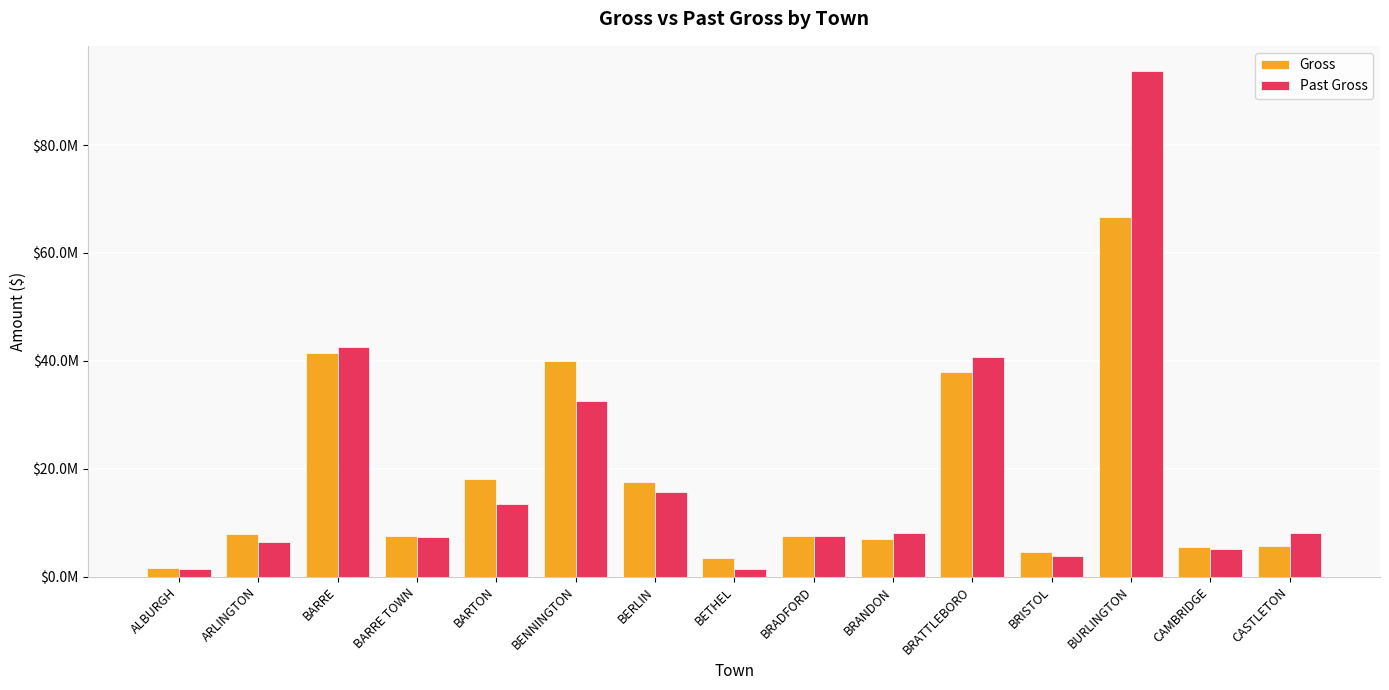

Reading left to right, what are all the values shown in this chart?

Gross: ALBURGH=1631399.9	ARLINGTON=7846250.2	BARRE=41400740.4	BARRE TOWN=7592743.3	BARTON=18189550.9	BENNINGTON=39955227.8	BERLIN=17577054.3	BETHEL=3442459.0	BRADFORD=7553662.1	BRANDON=6909878.6	BRATTLEBORO=37996670.4	BRISTOL=4649484.7	BURLINGTON=66658492.3	CAMBRIDGE=5491189.8	CASTLETON=5742871.5
Past Gross: ALBURGH=1392709.7	ARLINGTON=6511890.6	BARRE=42600500.4	BARRE TOWN=7403207.5	BARTON=13405981.6	BENNINGTON=32547528.5	BERLIN=15624363.8	BETHEL=1369375.4	BRADFORD=7600749.7	BRANDON=8054416.3	BRATTLEBORO=40652998.6	BRISTOL=3786864.6	BURLINGTON=93710426.0	CAMBRIDGE=5086749.2	CASTLETON=8134236.9